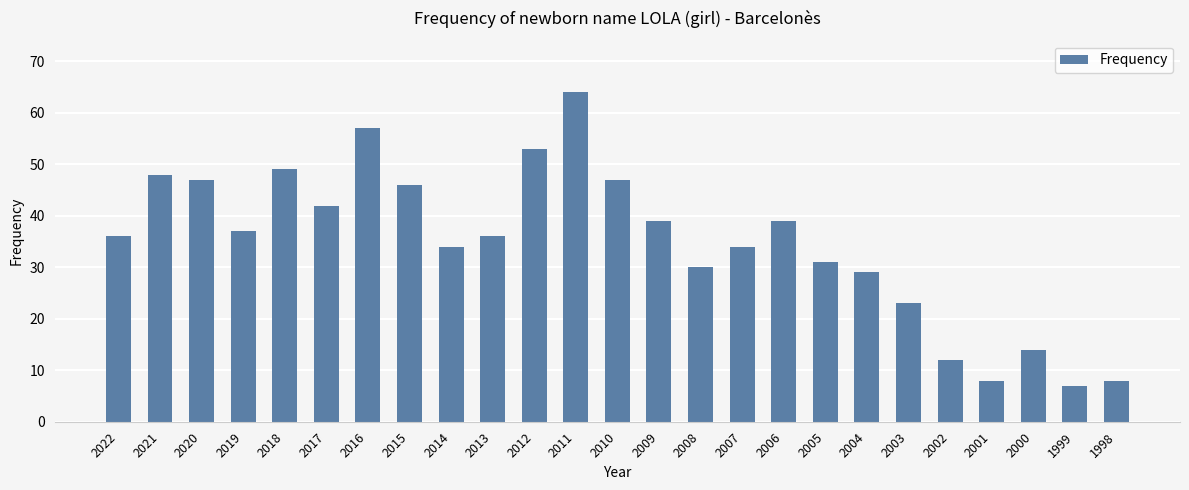

Reading right to left, what are all the values shown in this chart?

1998=8	1999=7	2000=14	2001=8	2002=12	2003=23	2004=29	2005=31	2006=39	2007=34	2008=30	2009=39	2010=47	2011=64	2012=53	2013=36	2014=34	2015=46	2016=57	2017=42	2018=49	2019=37	2020=47	2021=48	2022=36